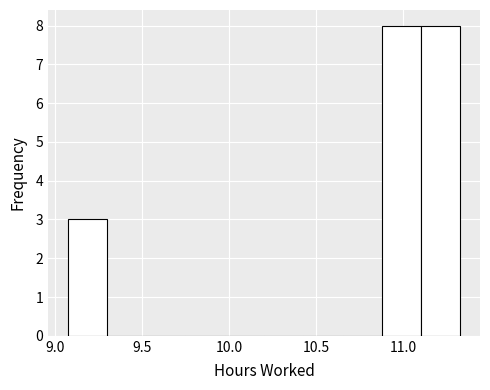

Reading left to right, list every bar in this chart as the range it spans on the x-axis followed by its height. Neither the bar edges nor the heights are printed on the chart, so give them approximately, as read against the axes.

9.05 to 9.30: 3
9.30 to 9.50: 0
9.50 to 9.75: 0
9.75 to 9.95: 0
9.95 to 10.20: 0
10.20 to 10.45: 0
10.45 to 10.65: 0
10.65 to 10.90: 0
10.90 to 11.10: 8
11.10 to 11.35: 8